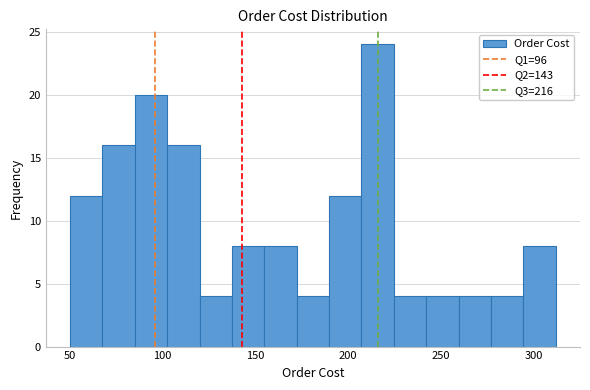

Read against the x-axis, roughly where is the centre of the tallest bar?

215